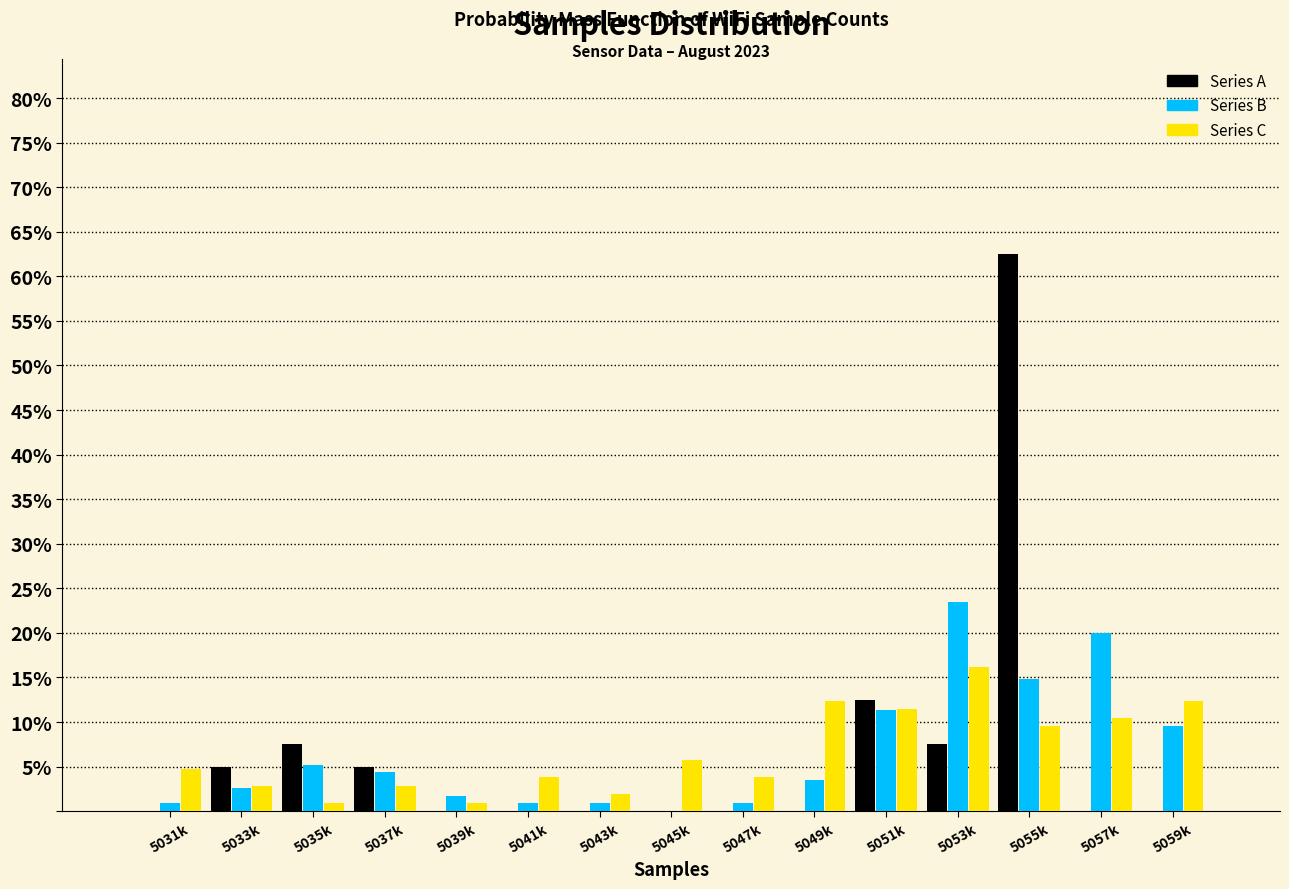

At which category is the sum across all series the highest?

5055k